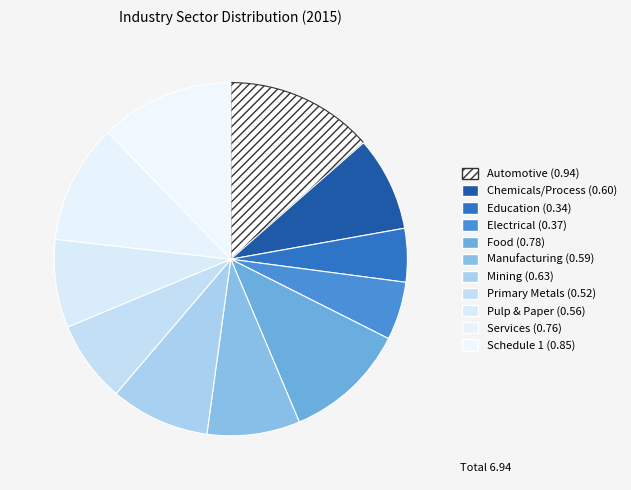

What is the change in value from Automotive to Education?

-0.6